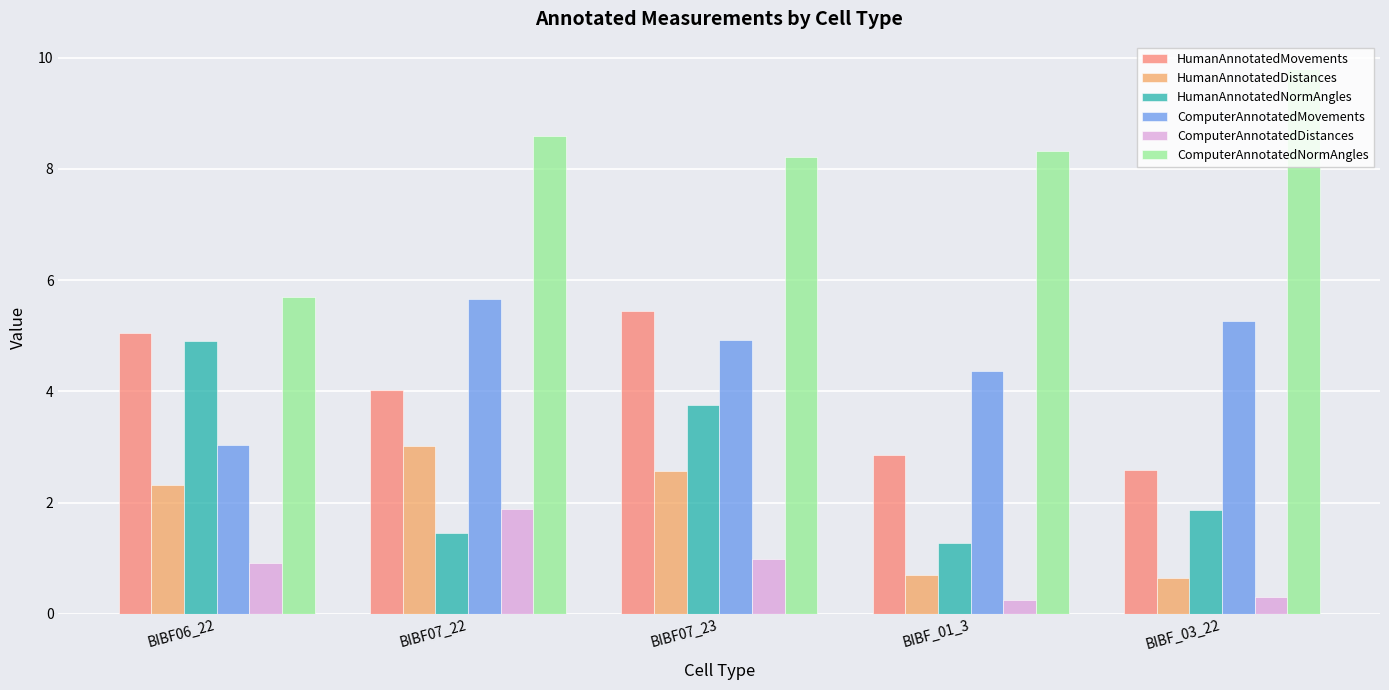

Reading left to right, transcribe all the data shown in this chart.

HumanAnnotatedMovements: BIBF06_22=5.0	BIBF07_22=4.0	BIBF07_23=5.4	BIBF_01_3=2.9	BIBF_03_22=2.6
HumanAnnotatedDistances: BIBF06_22=2.3	BIBF07_22=3.0	BIBF07_23=2.6	BIBF_01_3=0.7	BIBF_03_22=0.6
HumanAnnotatedNormAngles: BIBF06_22=4.9	BIBF07_22=1.5	BIBF07_23=3.7	BIBF_01_3=1.3	BIBF_03_22=1.9
ComputerAnnotatedMovements: BIBF06_22=3.0	BIBF07_22=5.7	BIBF07_23=4.9	BIBF_01_3=4.4	BIBF_03_22=5.3
ComputerAnnotatedDistances: BIBF06_22=0.9	BIBF07_22=1.9	BIBF07_23=1.0	BIBF_01_3=0.2	BIBF_03_22=0.3
ComputerAnnotatedNormAngles: BIBF06_22=5.7	BIBF07_22=8.6	BIBF07_23=8.2	BIBF_01_3=8.3	BIBF_03_22=9.8